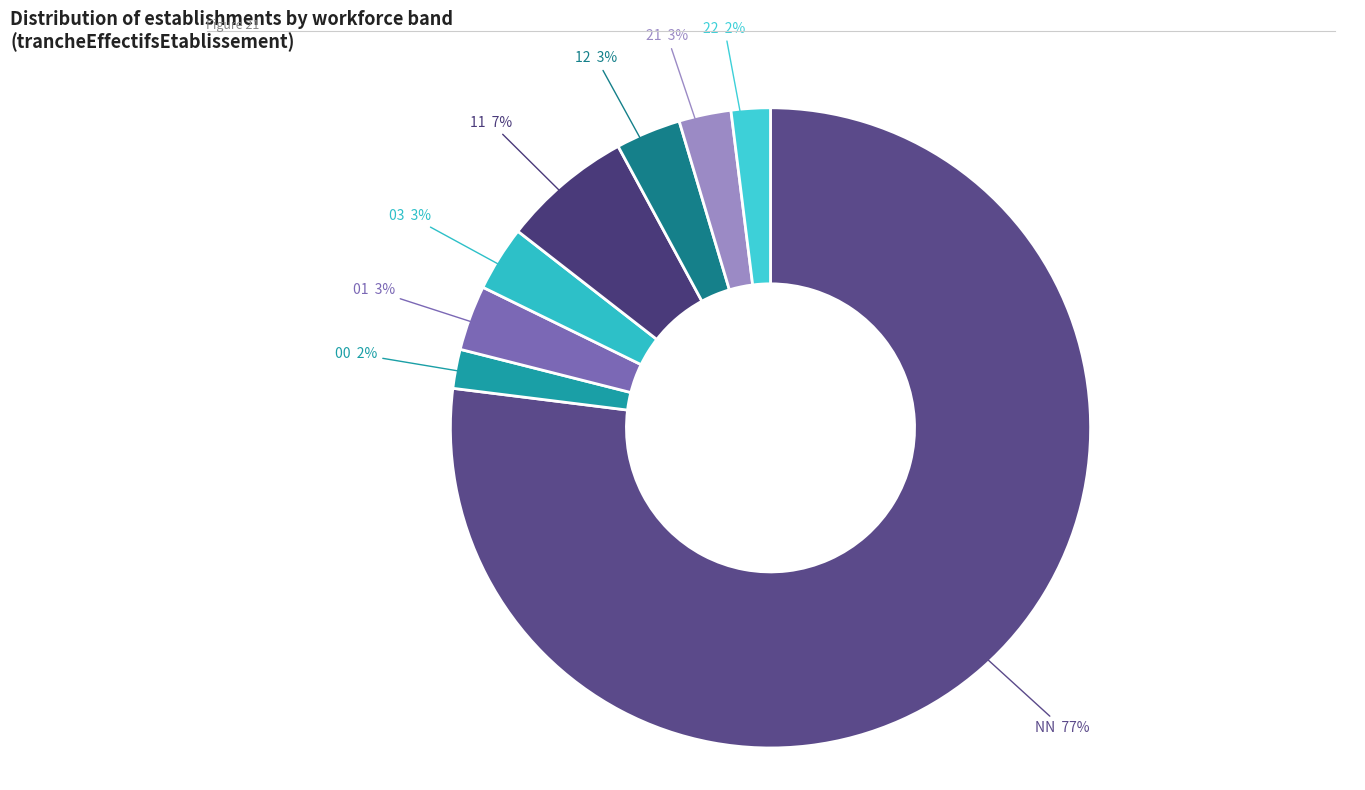

Is there a majority slice in this chart?

Yes